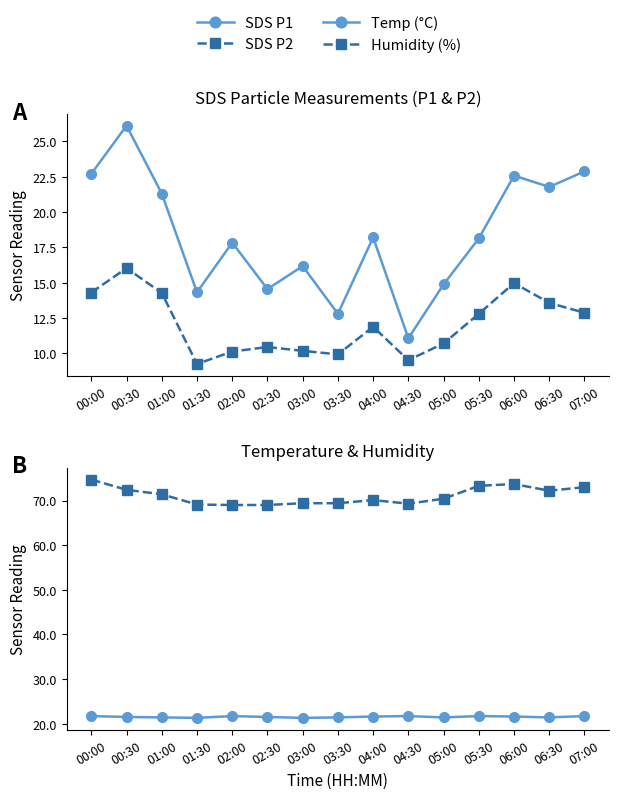

At 01:30, list the series in order from smallest to largest.

SDS P2, SDS P1, Temp (°C), Humidity (%)